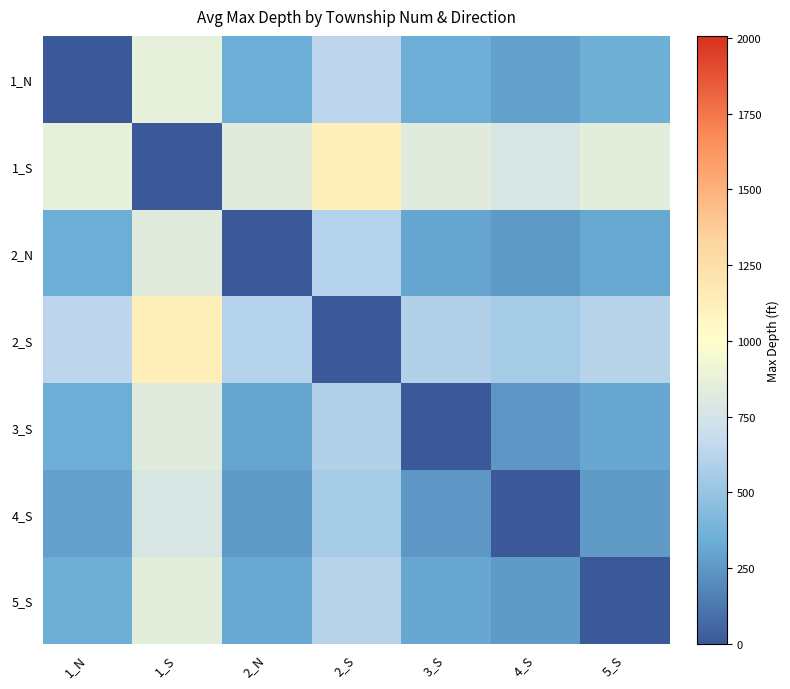

What is the greatest value displayed?

1129.8